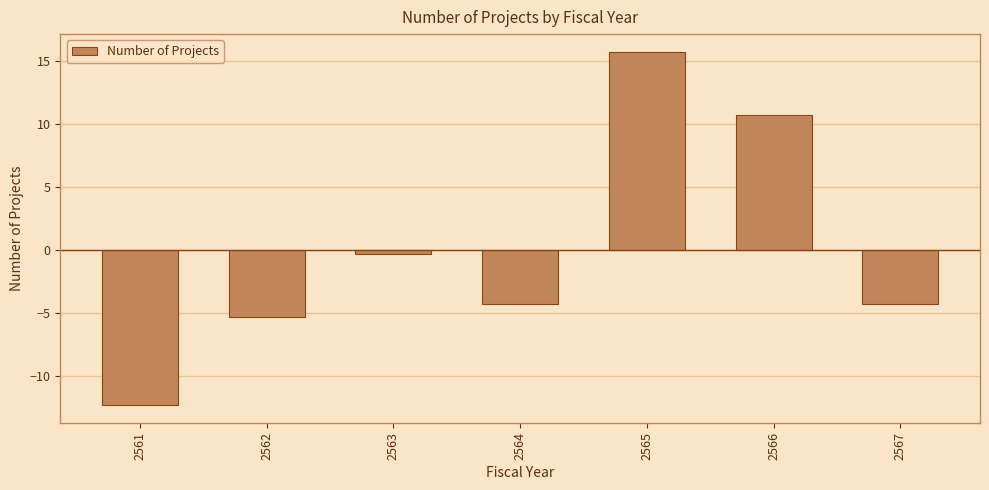

Reading right to left, list all the values displayed in this chart.

-4.3	10.7	15.7	-4.3	-0.3	-5.3	-12.3